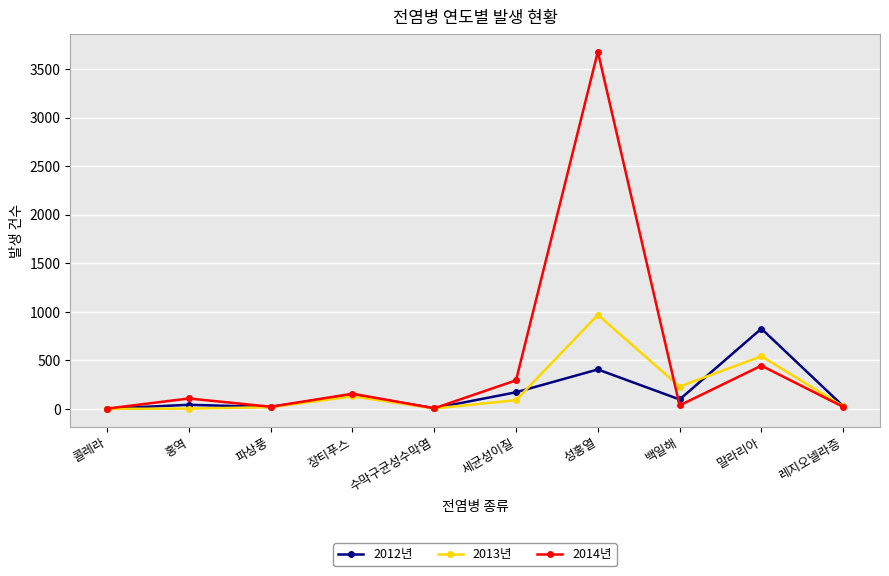

What is the difference between the highest and lowest values at 성홍열?

3272